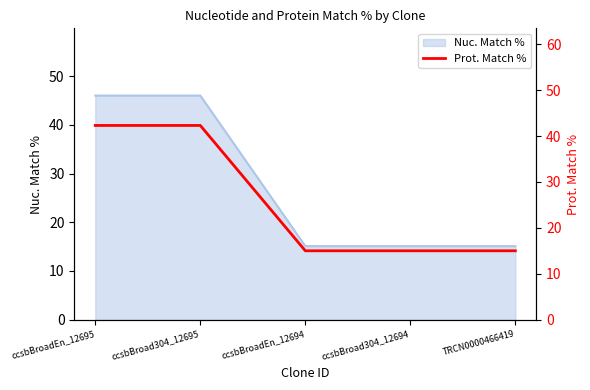

What position from the left is ccsbBroad304_12694?

4